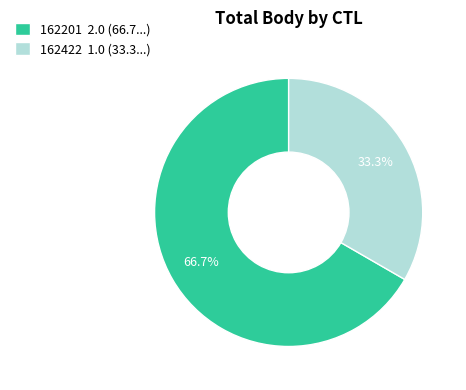

How much of the chart is everything except 162201?

33.3%